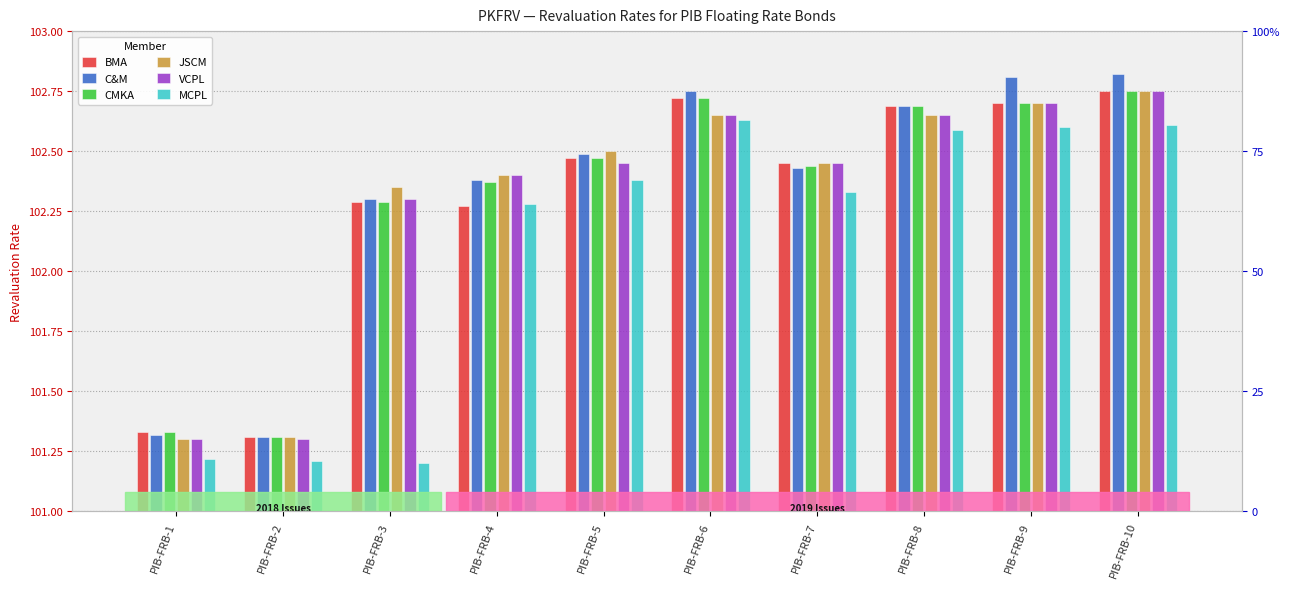

What is the difference between the maximum and second lowest values in the BMA series?

1.4